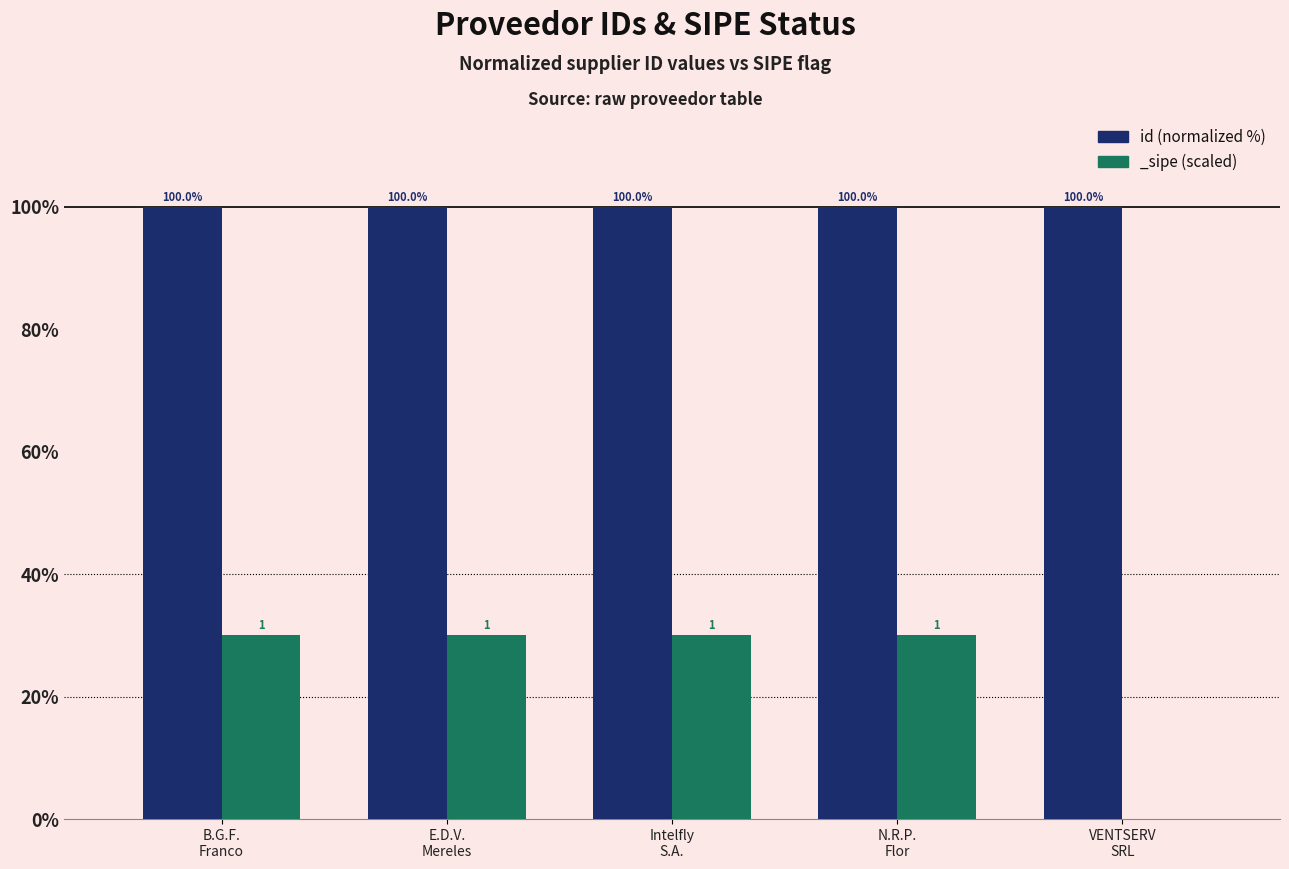

What is the label of the 2nd bar from the right?

N.R.P.
Flor